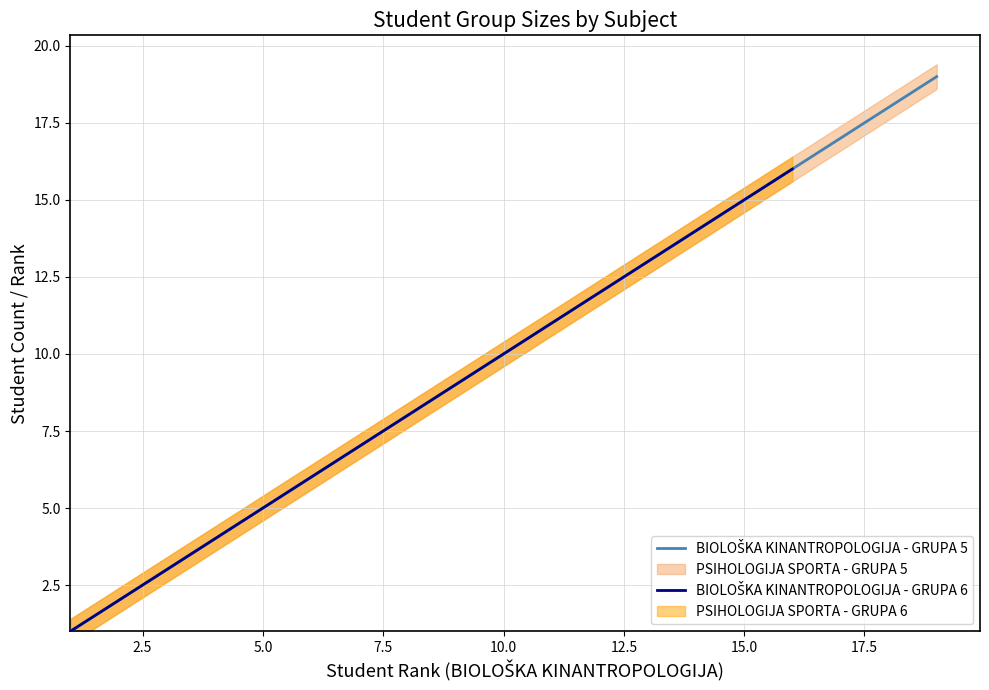

Is this an area chart (filled region under the line)?

No